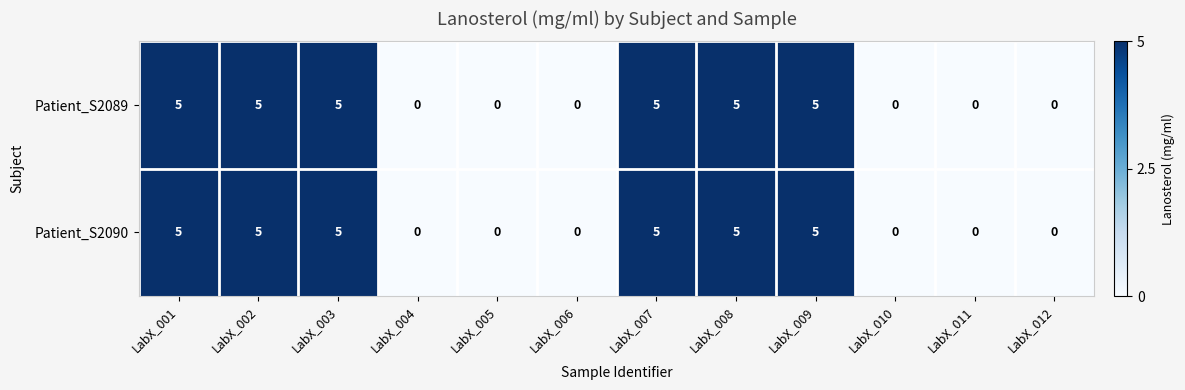

What is the sum of all Patient_S2090 values?

30